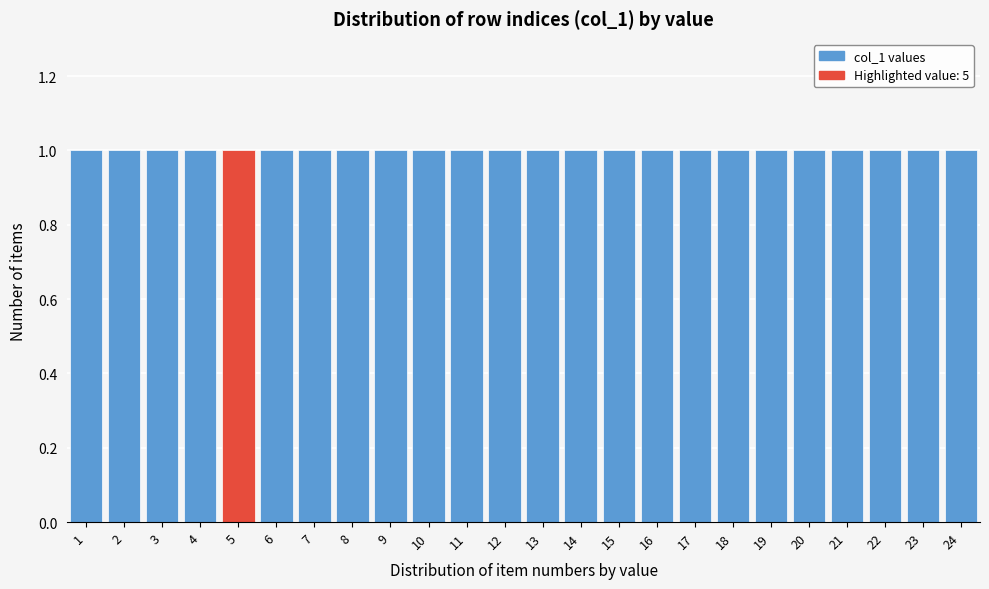

Reading left to right, transcribe this chart: for each bar, give the range it covers on the x-axis and its height. The values are not printed on the chart, so give them approximately, as read against the axis.

0.5 to 1.5: 1
1.5 to 2.5: 1
2.5 to 3.5: 1
3.5 to 4.5: 1
4.5 to 5.5: 1
5.5 to 6.5: 1
6.5 to 7.5: 1
7.5 to 8.5: 1
8.5 to 9.5: 1
9.5 to 10.5: 1
10.5 to 11.5: 1
11.5 to 12.5: 1
12.5 to 13.5: 1
13.5 to 14.5: 1
14.5 to 15.5: 1
15.5 to 16.5: 1
16.5 to 17.5: 1
17.5 to 18.5: 1
18.5 to 19.5: 1
19.5 to 20.5: 1
20.5 to 21.5: 1
21.5 to 22.5: 1
22.5 to 23.5: 1
23.5 to 24.5: 1